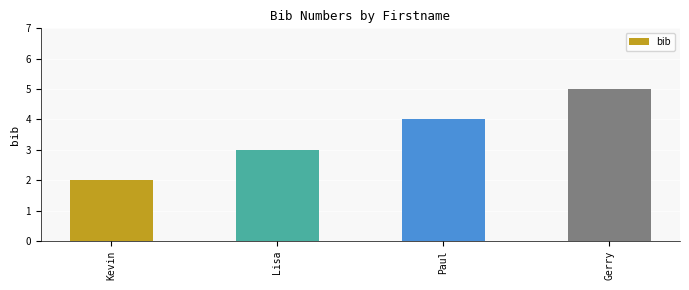

What is the value of the 1st bar from the left?

2